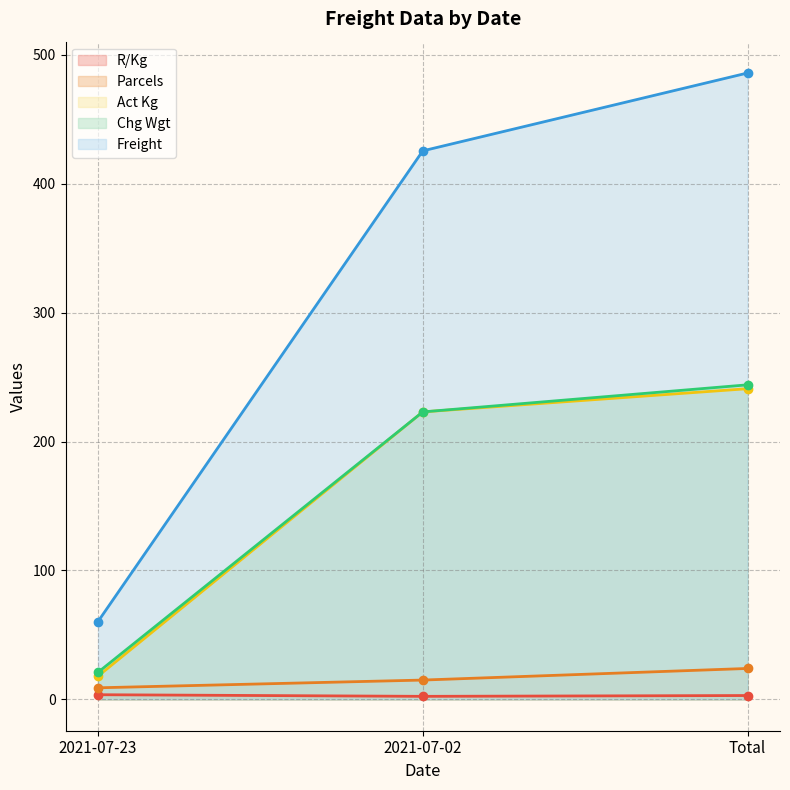

Which category has the highest value in the Chg Wgt series?

Total